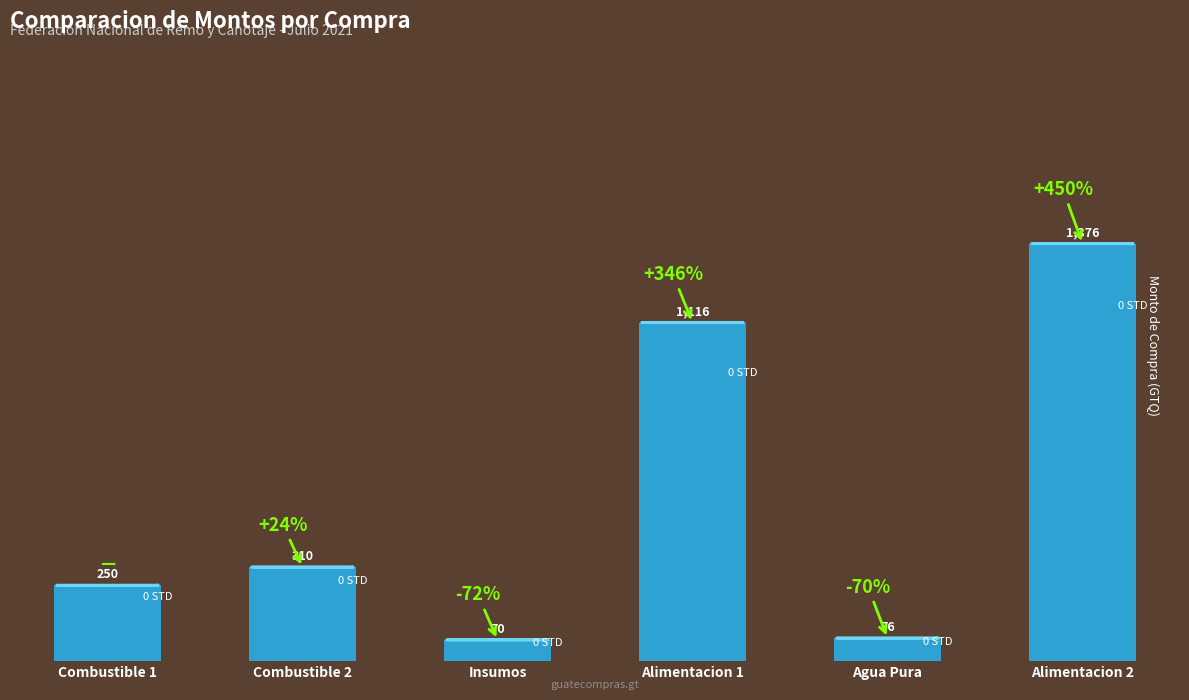

List the labels in order of value, smallest first.

Insumos, Agua Pura, Combustible 1, Combustible 2, Alimentacion 1, Alimentacion 2